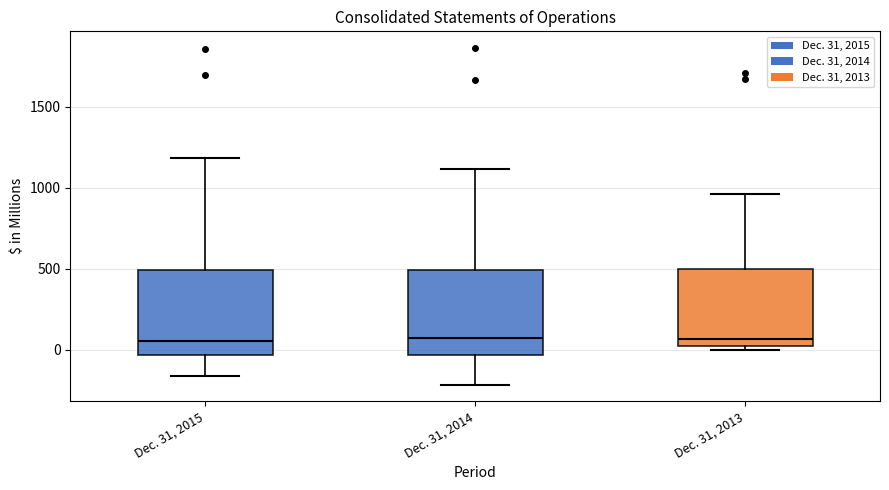

Reading left to right, read every box against the y-axis: the position of its median line, the range the box covers, and the ends of its whiskers. The values are not printed on the chart, so give them approximately, as read against the axis.

Dec. 31, 2015: median 50, box -50 to 500, whiskers -150 to 1200
Dec. 31, 2014: median 50, box -50 to 500, whiskers -200 to 1100
Dec. 31, 2013: median 50 (just above the box's lower edge), box 50 to 500, whiskers 0 to 950